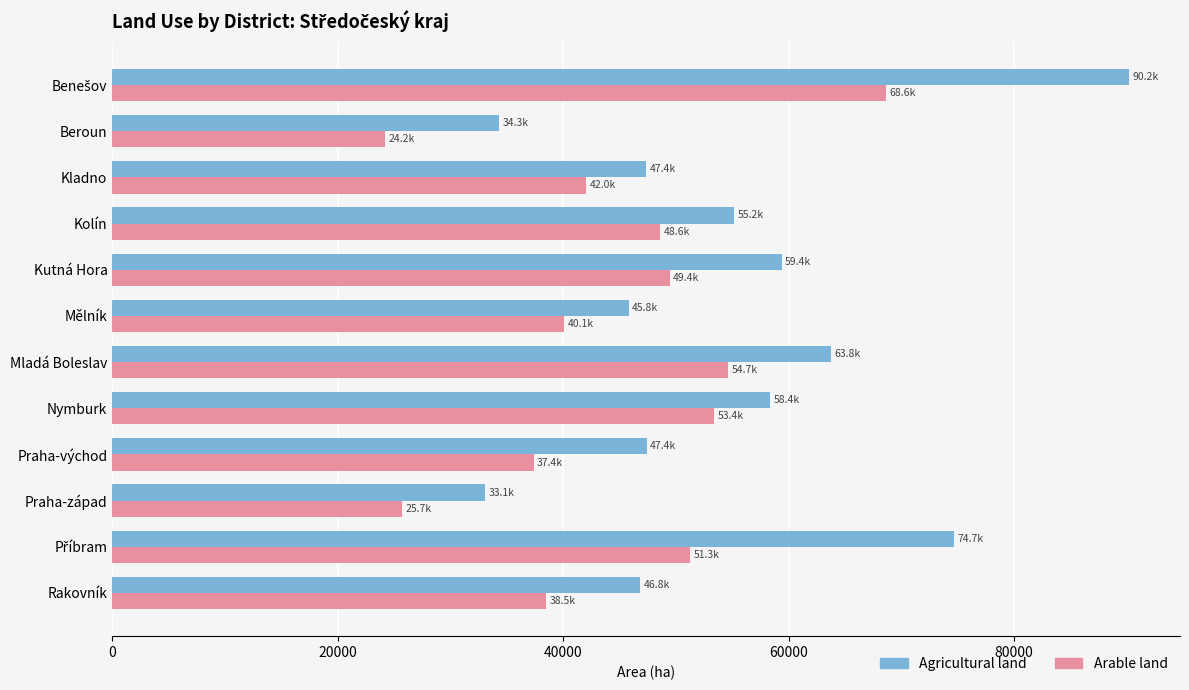

The Agricultural land series shows 89007.8 at Kutná Hora. True or false?

False